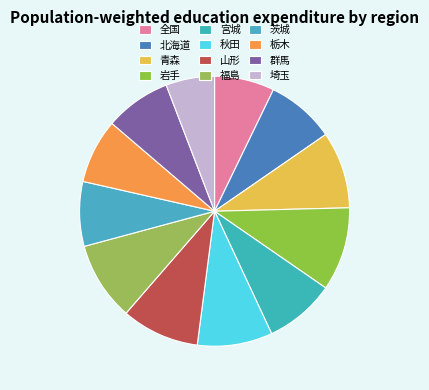

To the nearest percent, what is the average slice percentage?

8%